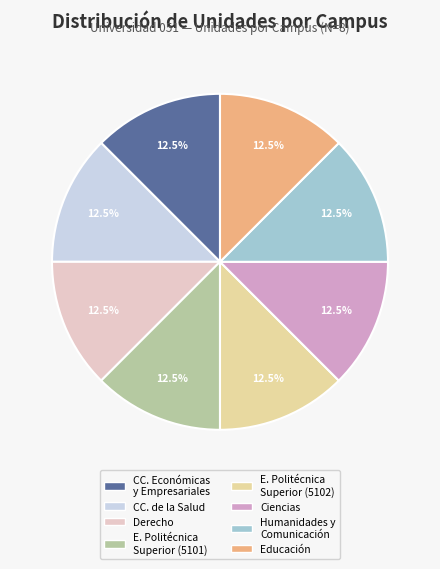

Count the number of slices in the pie.

8